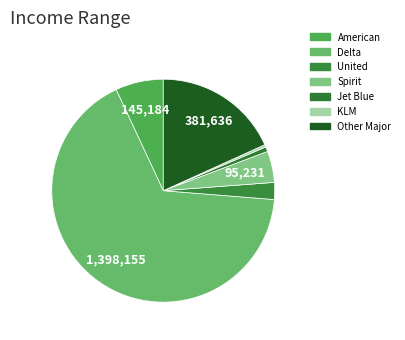

How many segments does this pie chart have?

7